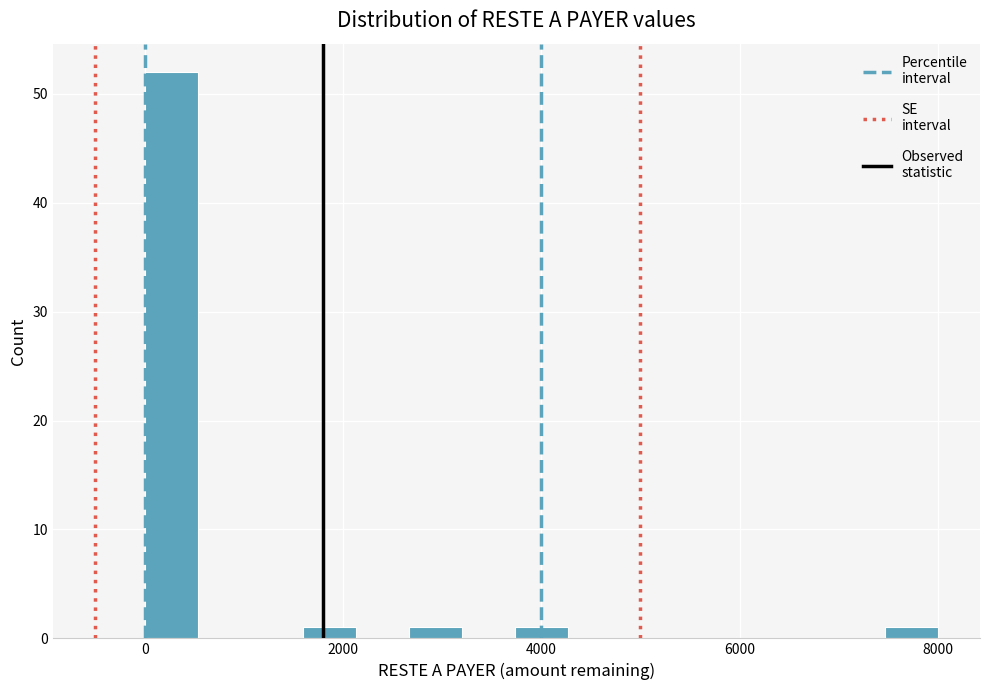

Around what value on the x-axis is the tallest bar? Give the approximate position of its centre, as read against the axis.

200